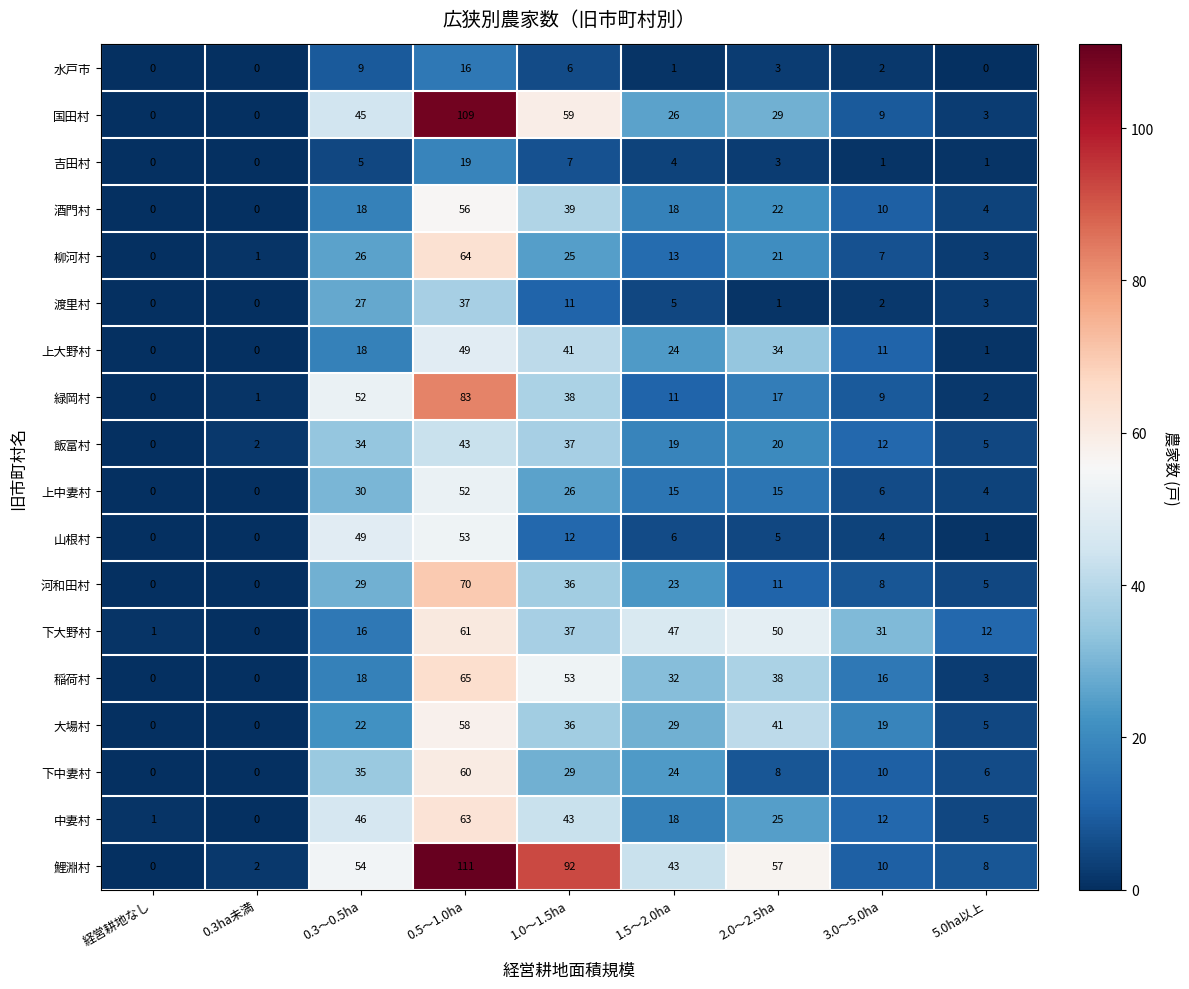

How many data points in 渡里村 are less than 3?

4